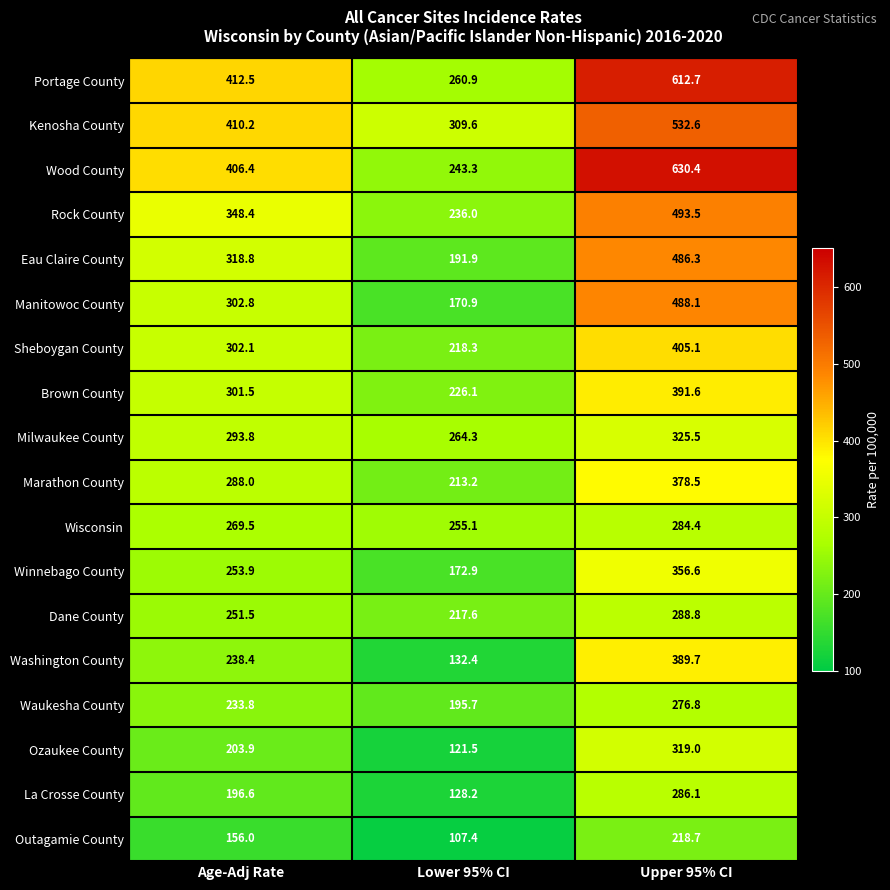

Count the number of categories in the chart.

3